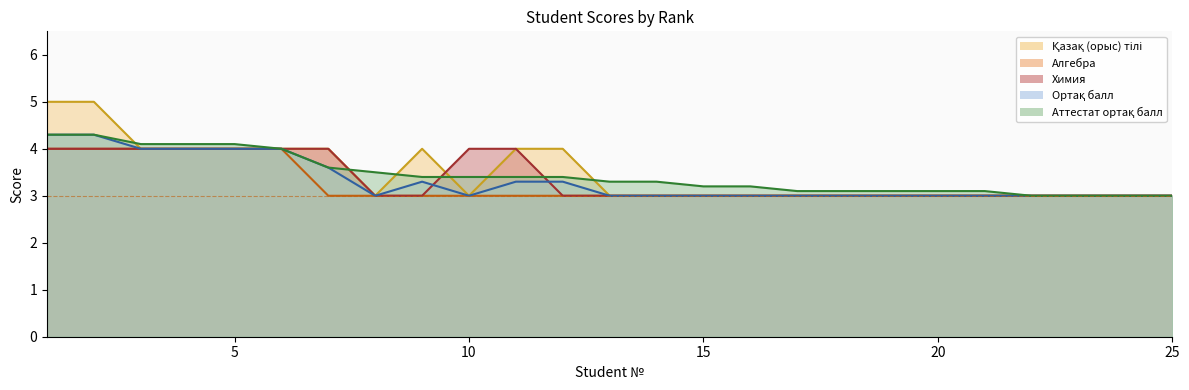

True or false: Аттестат ортақ балл and Ортақ балл intersect in this chart.

False